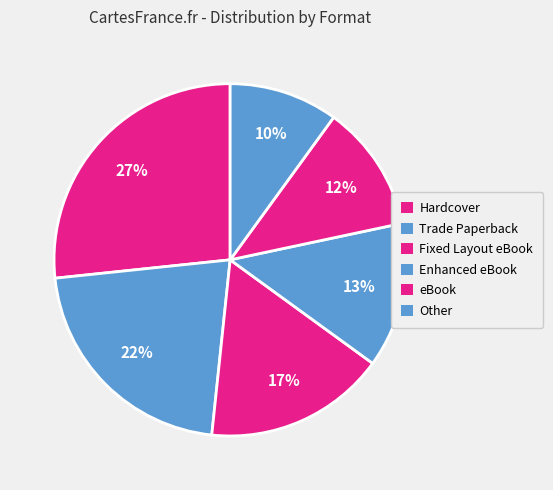

Which category has the biggest portion of the pie?

Hardcover